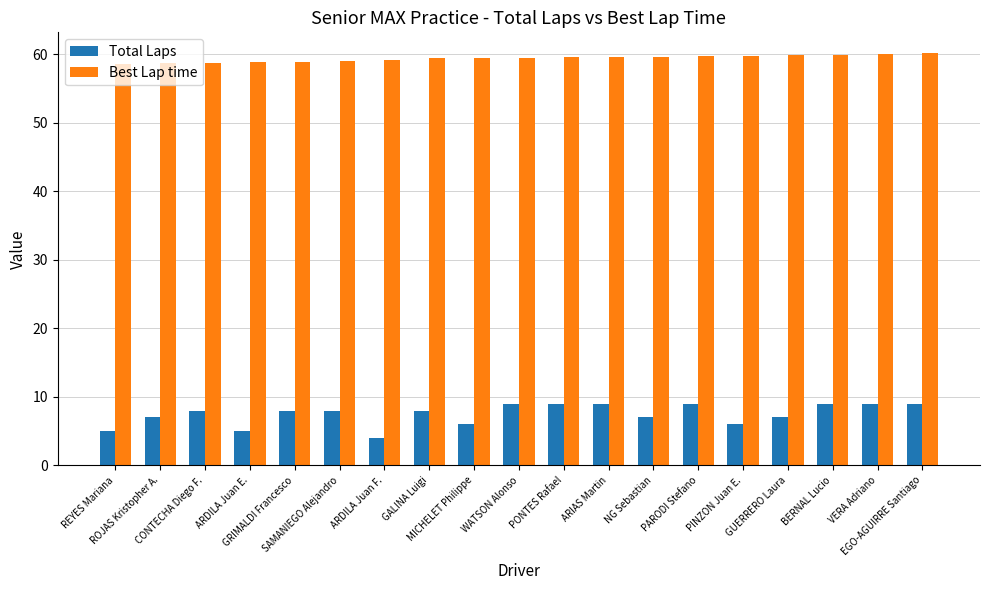

Rank the series by their maximum value, from highest to lowest.

Best Lap time, Total Laps